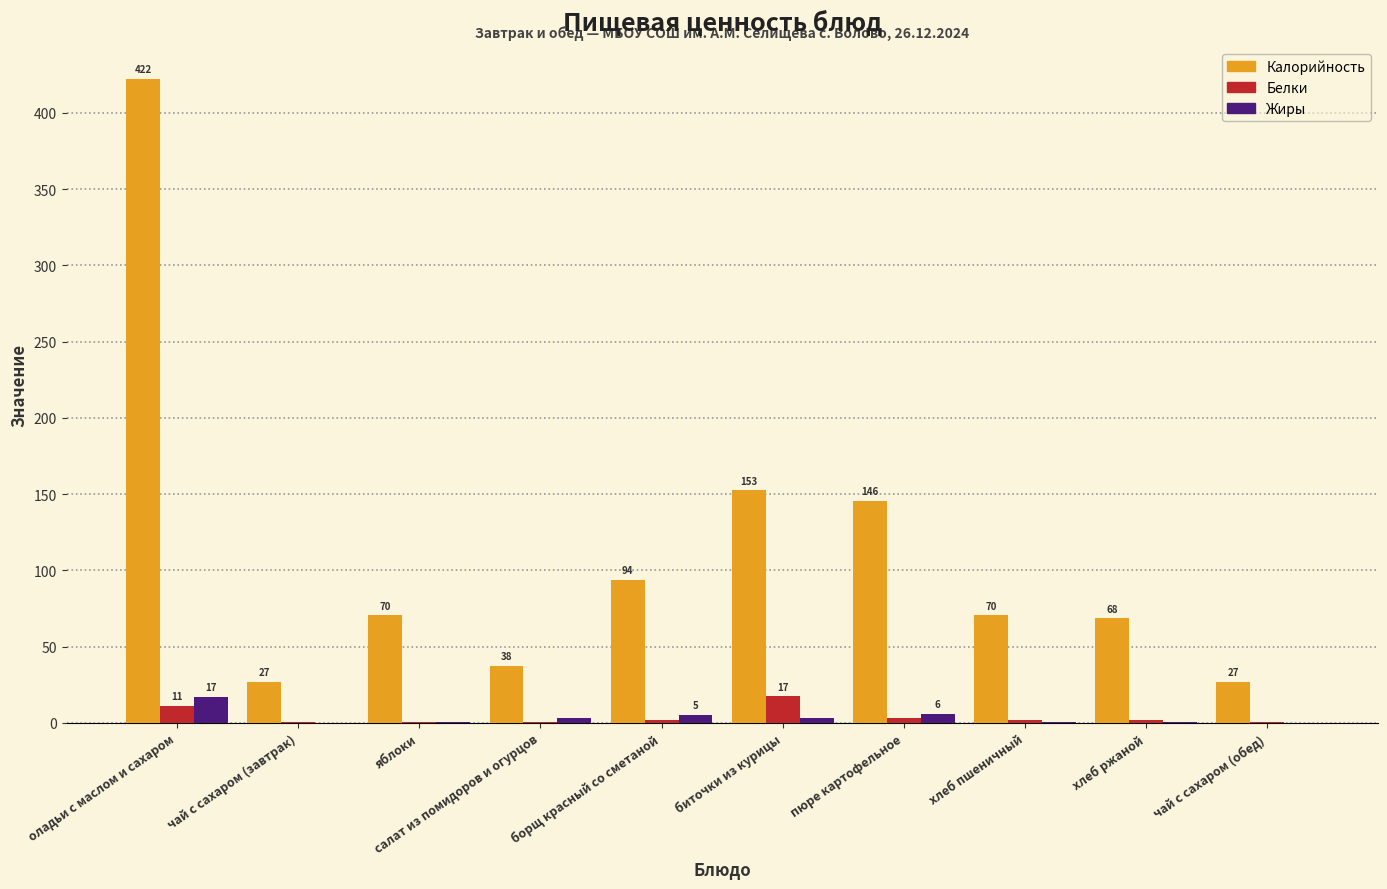

Where is Белки nearest to the value 8?

оладьи с маслом и сахаром